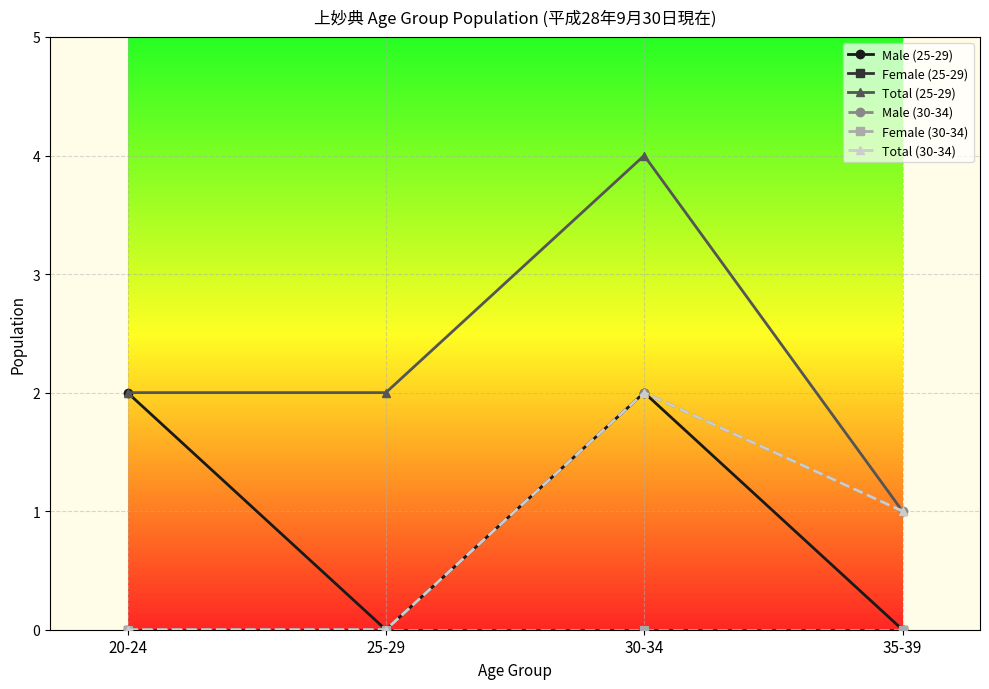

List the series in order of their peak value, lowest first.

Female (25-29), Female (30-34), Male (25-29), Male (30-34), Total (30-34), Total (25-29)